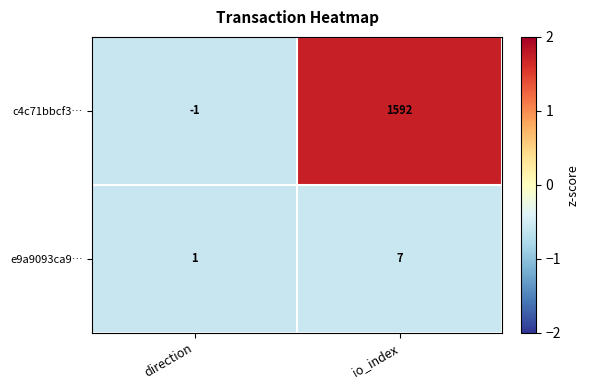

What is the average value of the c4c71bbcf3… series?

796